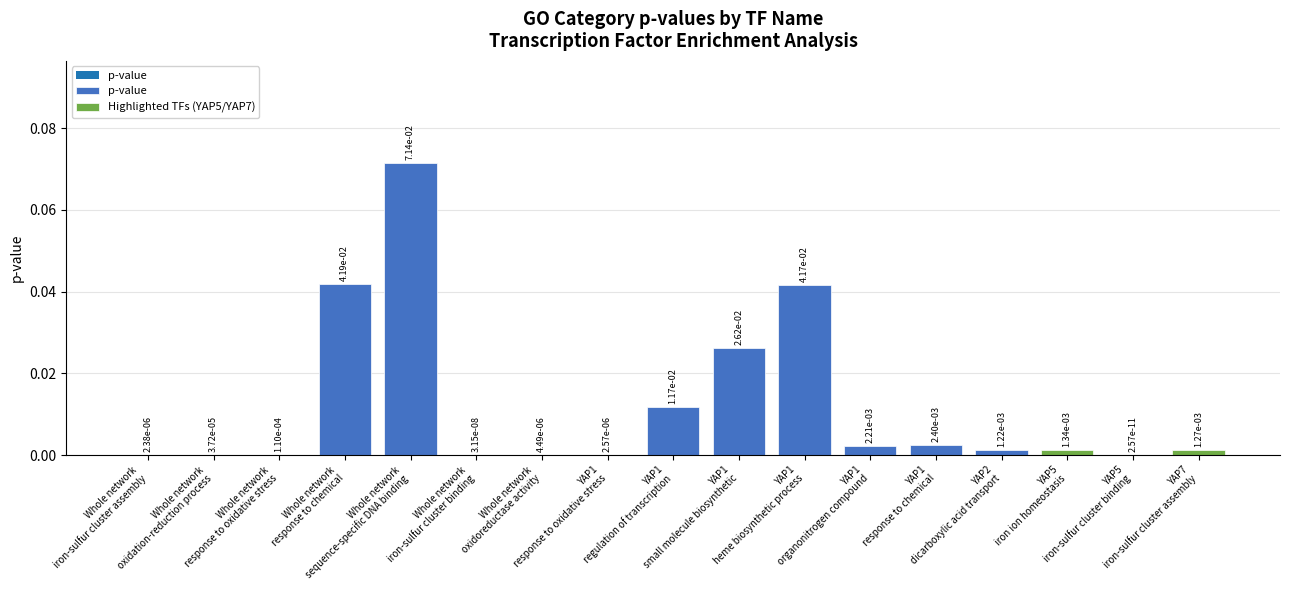

Reading left to right, extract all data points from this chart.

Whole network
iron-sulfur cluster assembly=0.0	Whole network
oxidation-reduction process=0.0	Whole network
response to oxidative stress=0.0	Whole network
response to chemical=0.0	Whole network
sequence-specific DNA binding=0.1	Whole network
iron-sulfur cluster binding=0.0	Whole network
oxidoreductase activity=0.0	YAP1
response to oxidative stress=0.0	YAP1
regulation of transcription=0.0	YAP1
small molecule biosynthetic=0.0	YAP1
heme biosynthetic process=0.0	YAP1
organonitrogen compound=0.0	YAP1
response to chemical=0.0	YAP2
dicarboxylic acid transport=0.0	YAP5
iron ion homeostasis=0.0	YAP5
iron-sulfur cluster binding=0.0	YAP7
iron-sulfur cluster assembly=0.0